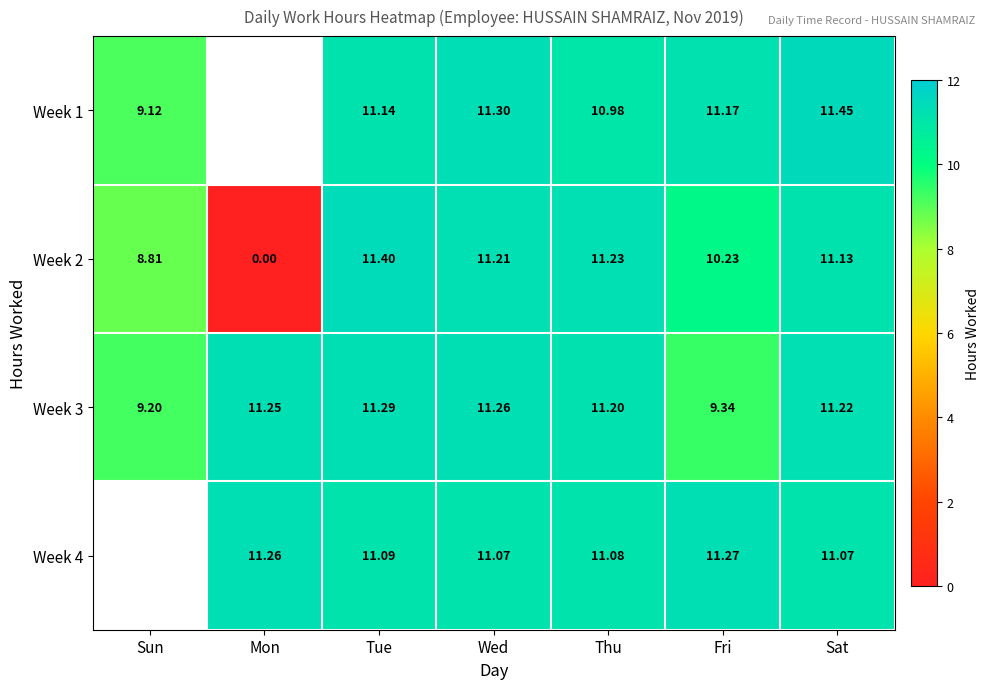

Rank the categories by Week 3 value from lowest to highest.

Sun, Fri, Thu, Sat, Mon, Wed, Tue